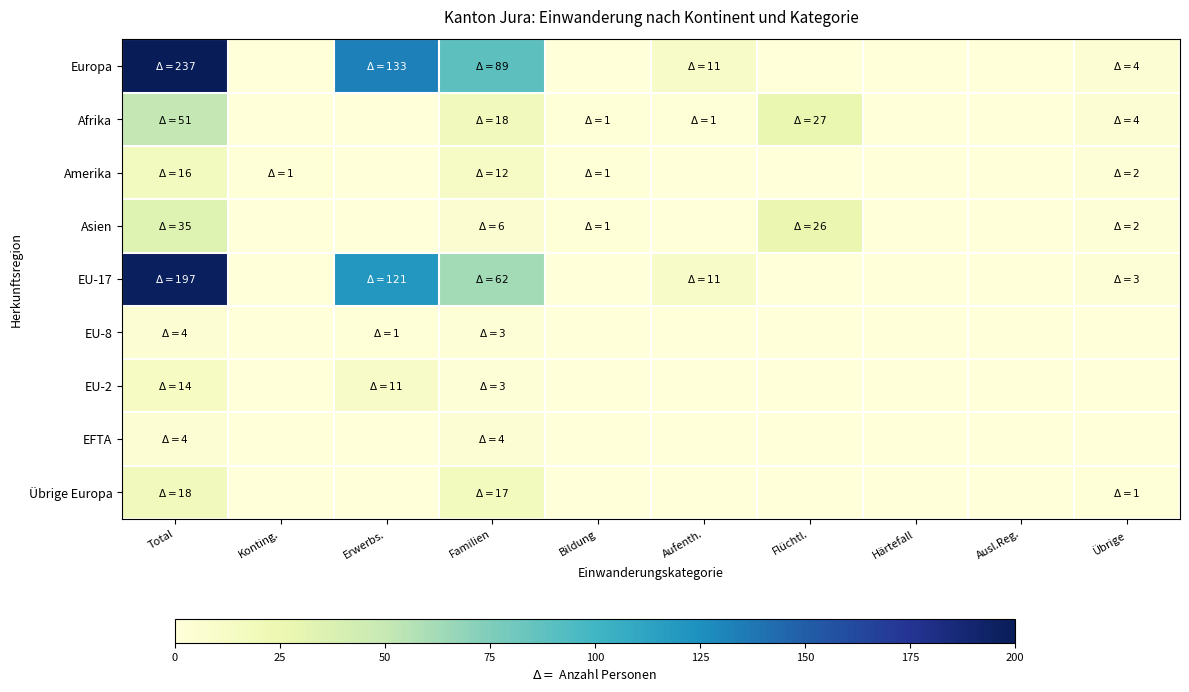

Between Konting. and Übrige, which is larger?

Übrige